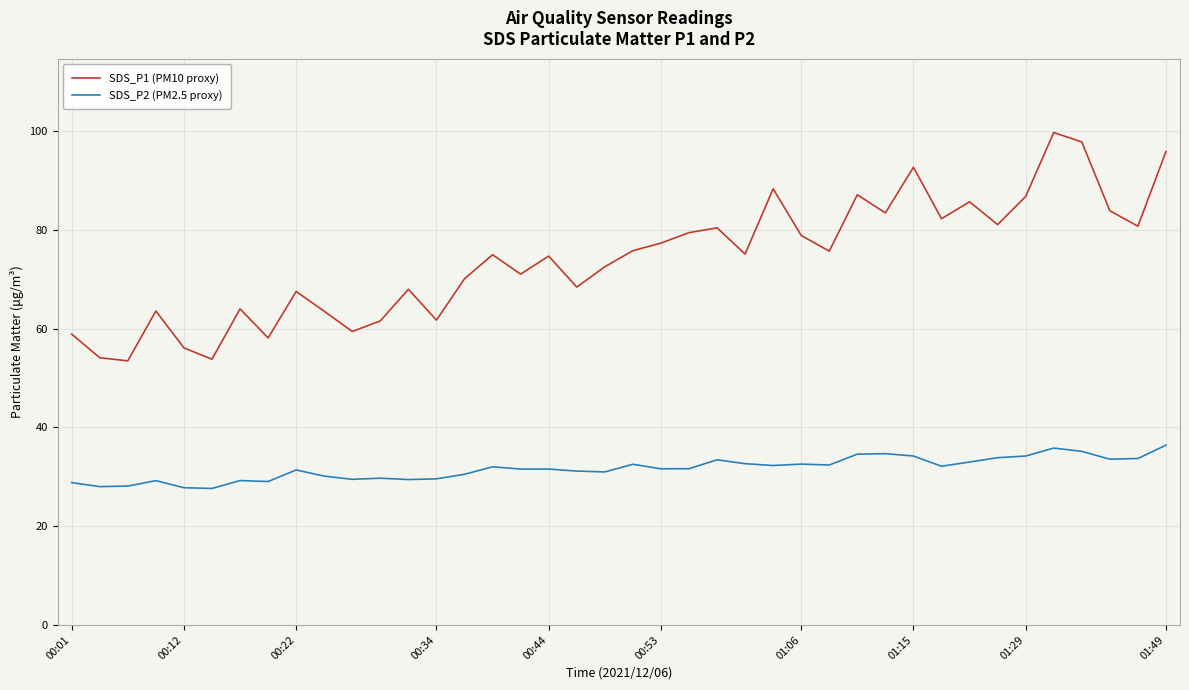

Which series has the largest total across all categories?

SDS_P1 (PM10 proxy)